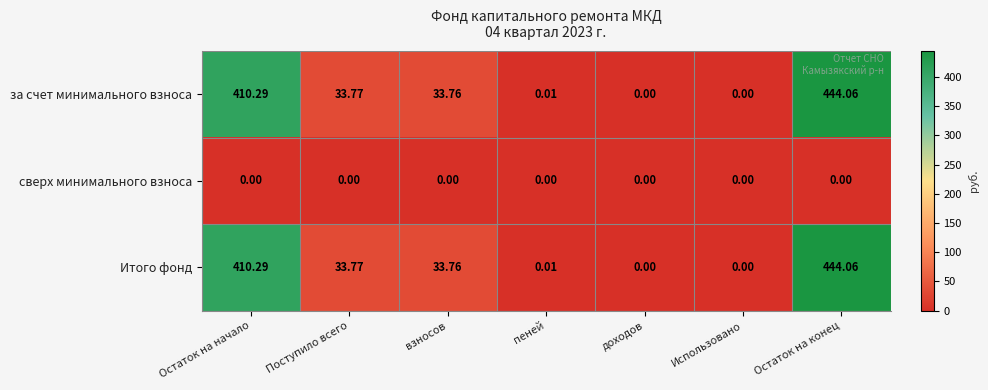

How many categories are shown in the chart?

7